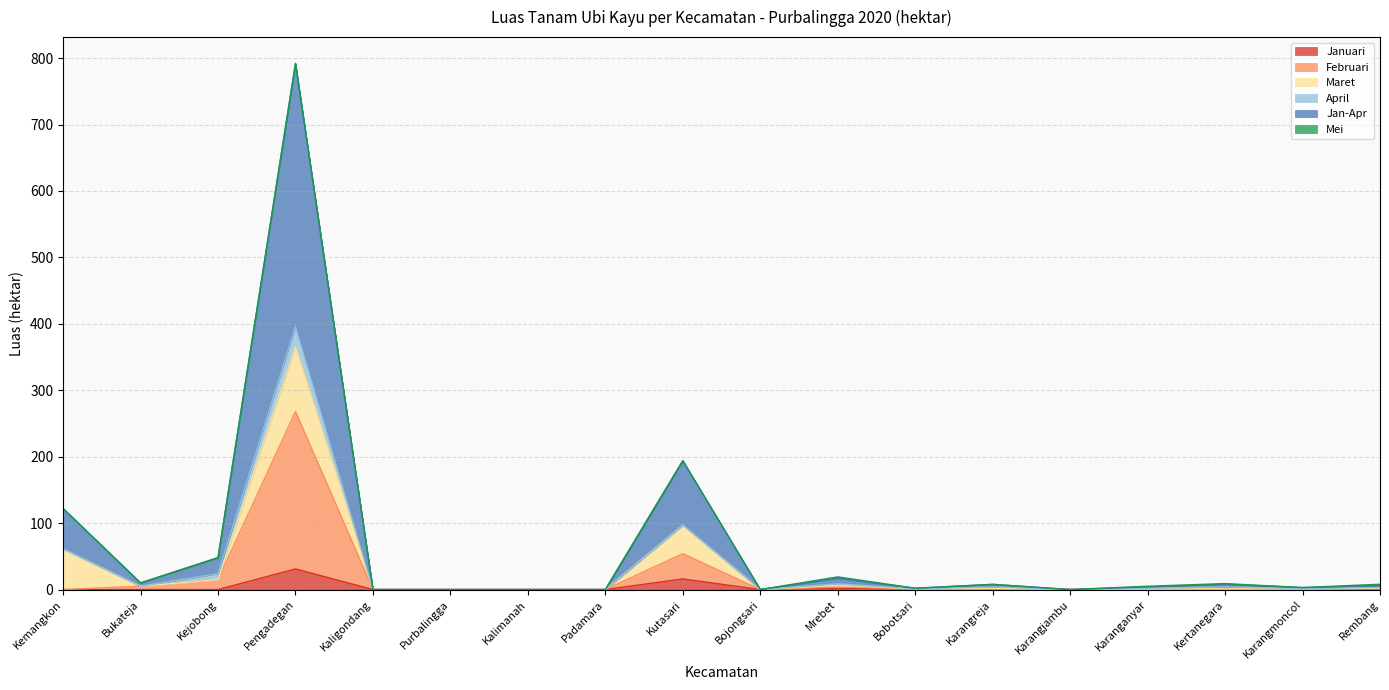

In Januari, how many points are higher than both neighbors (excluding endpoints)?

6